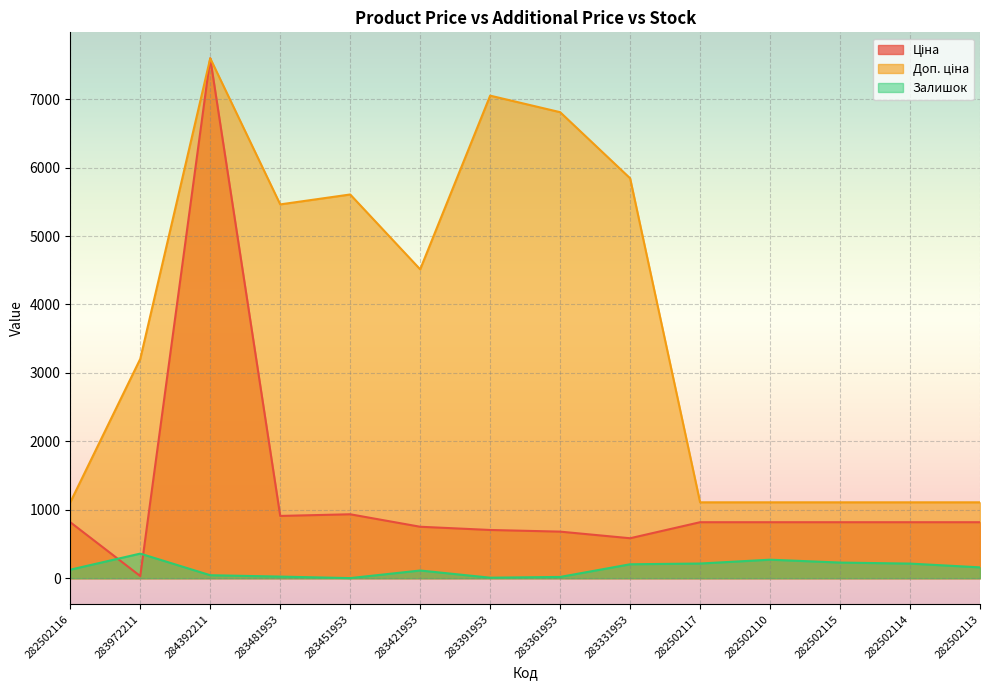

How many interior local peaks does the Залишок series have?

3